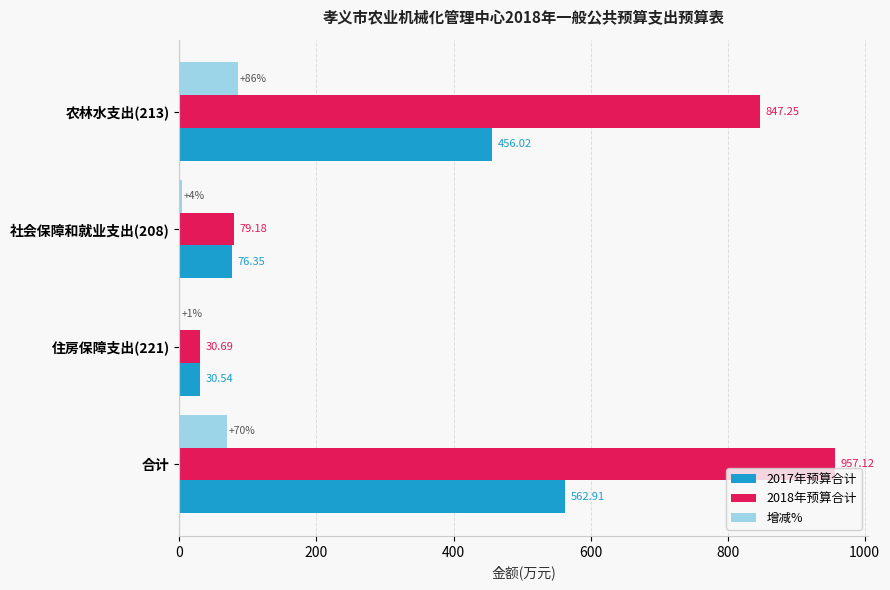

What is the sum of all 2017年预算合计 values?

1125.8